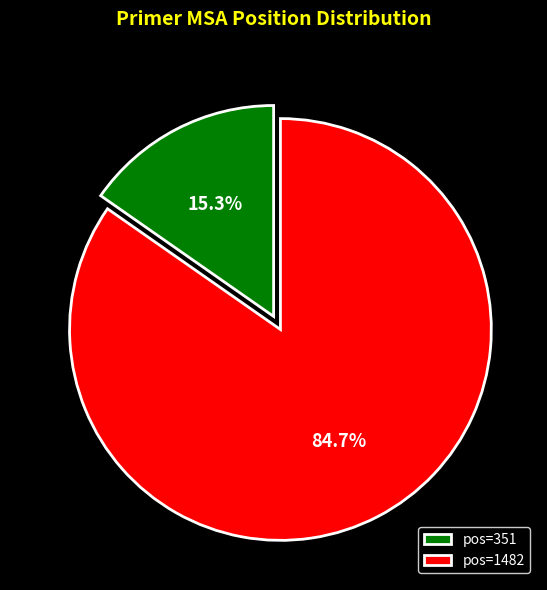

Combined, do pos=1482 and pos=351 account for over 50%?

Yes